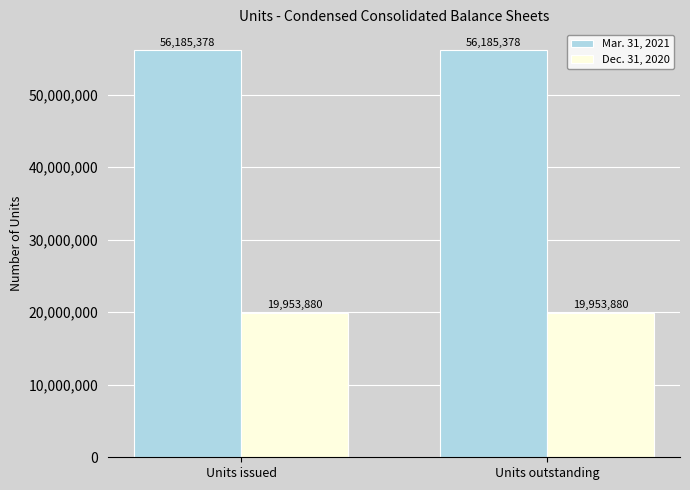

What is the greatest value displayed?

56185378